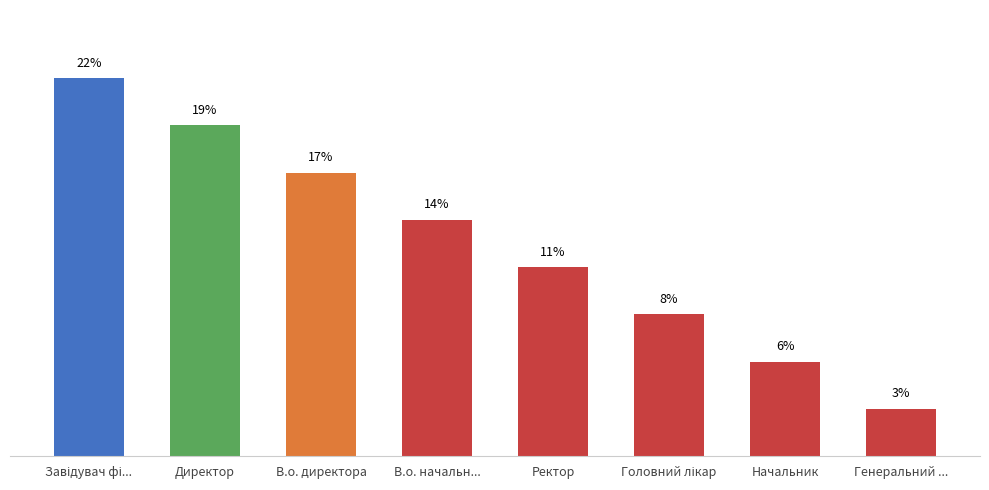

What position from the right is Ректор?

4